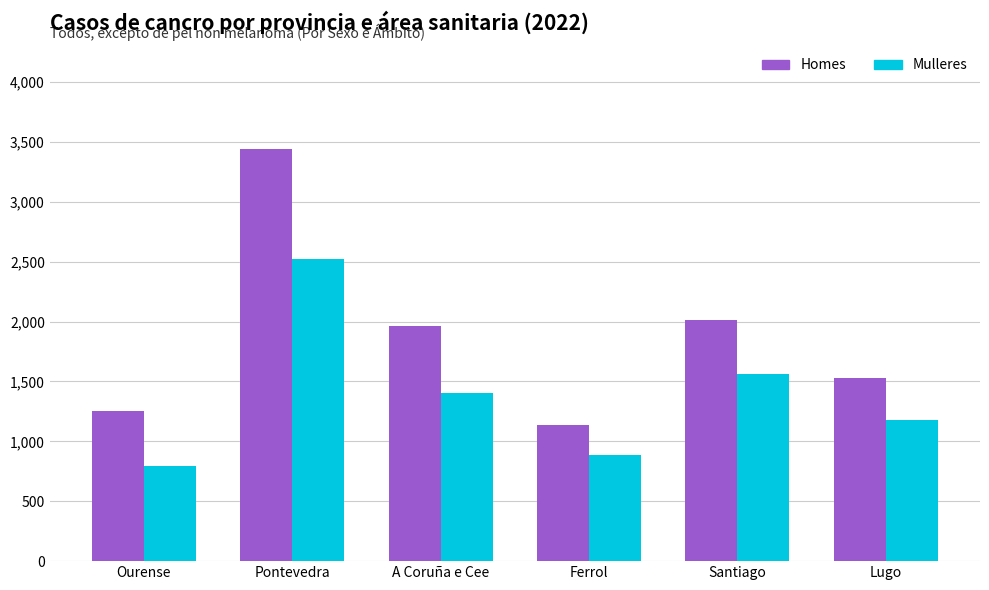

Reading left to right, extract all data points from this chart.

Homes: Ourense=1250	Pontevedra=3440	A Coruña e Cee=1959	Ferrol=1134	Santiago=2009	Lugo=1527
Mulleres: Ourense=796	Pontevedra=2522	A Coruña e Cee=1401	Ferrol=889	Santiago=1562	Lugo=1182